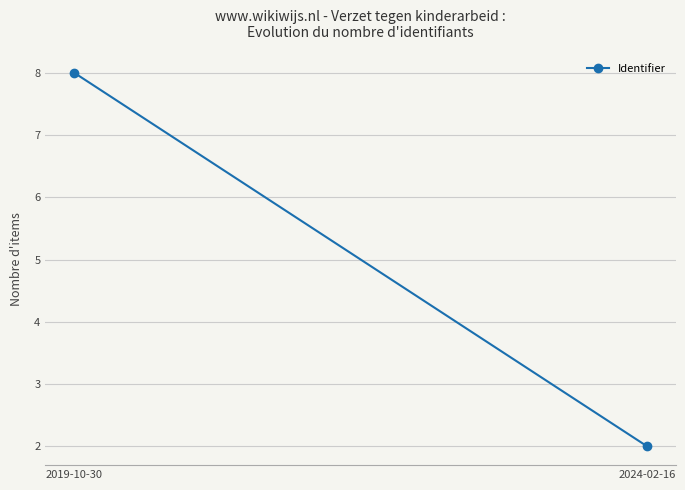

What is the maximum value shown in the chart?

8